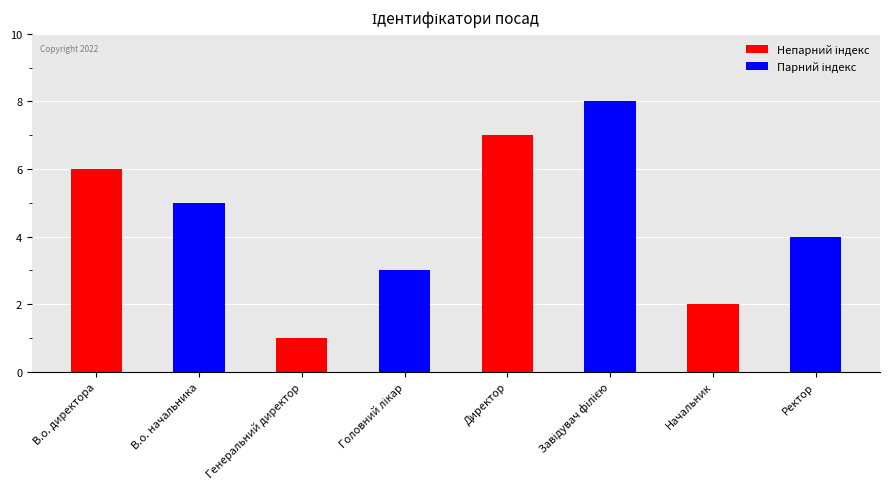

What is the difference between the maximum and minimum values?

7